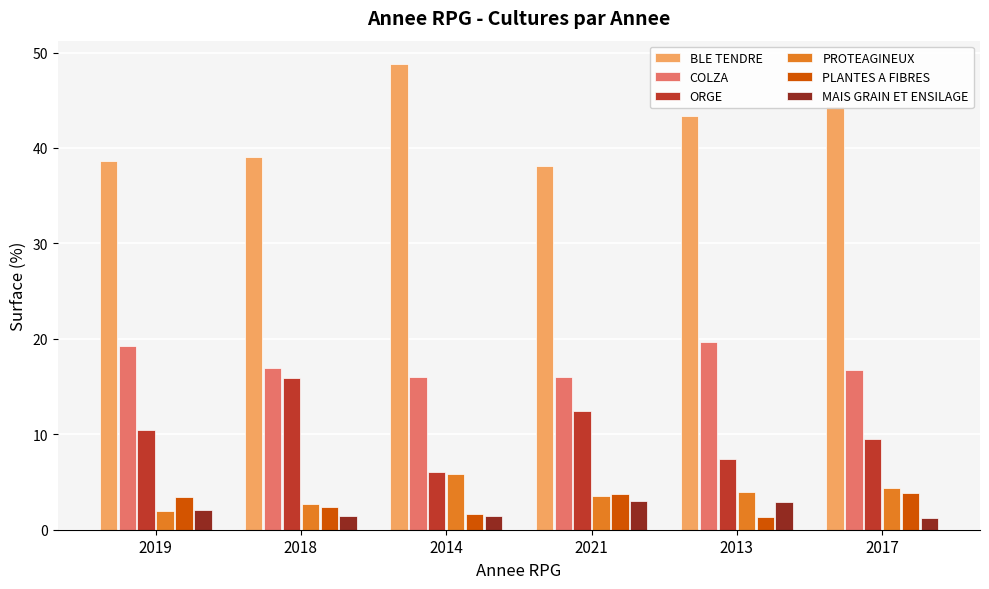

What is the total value across all series at 2021?

76.7